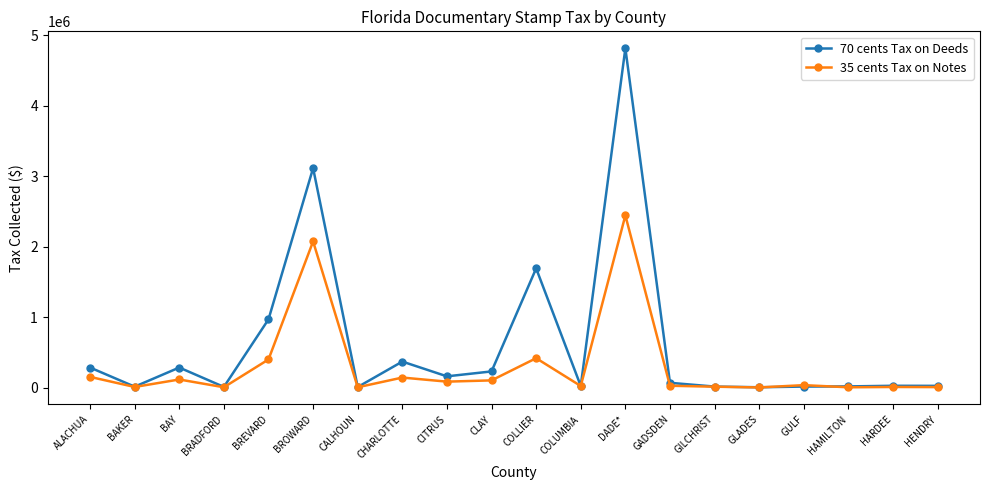

The value of 35 cents Tax on Notes at DADE* is 2444518.6. True or false?

True